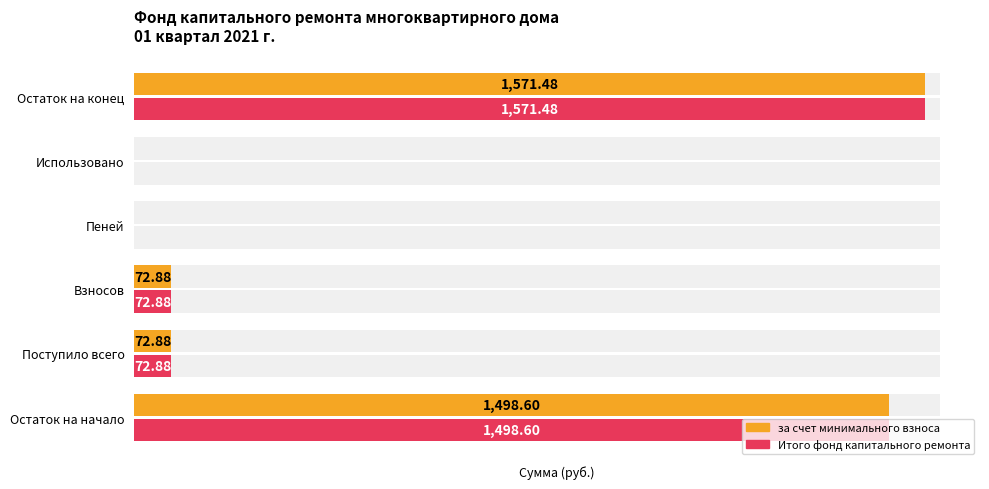

What are all the series names shown in the legend?

за счет минимального взноса, Итого фонд капитального ремонта